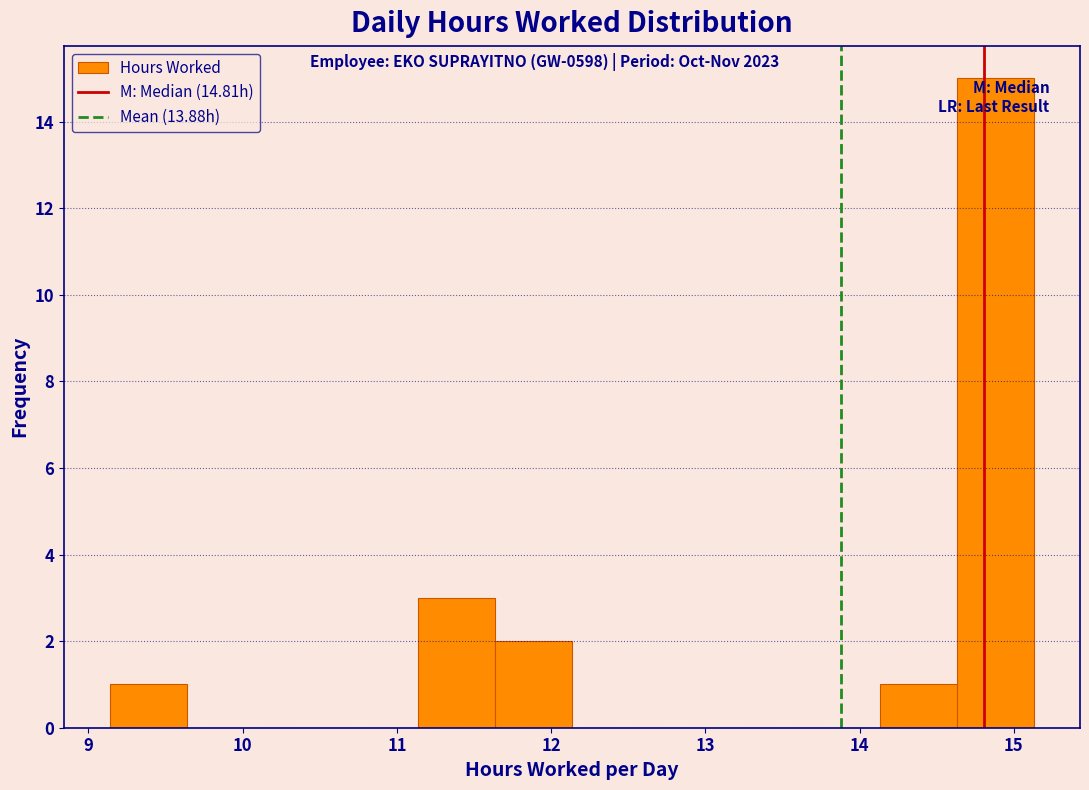

Which range on the x-axis has the tallest bar?

14.6 to 15.1